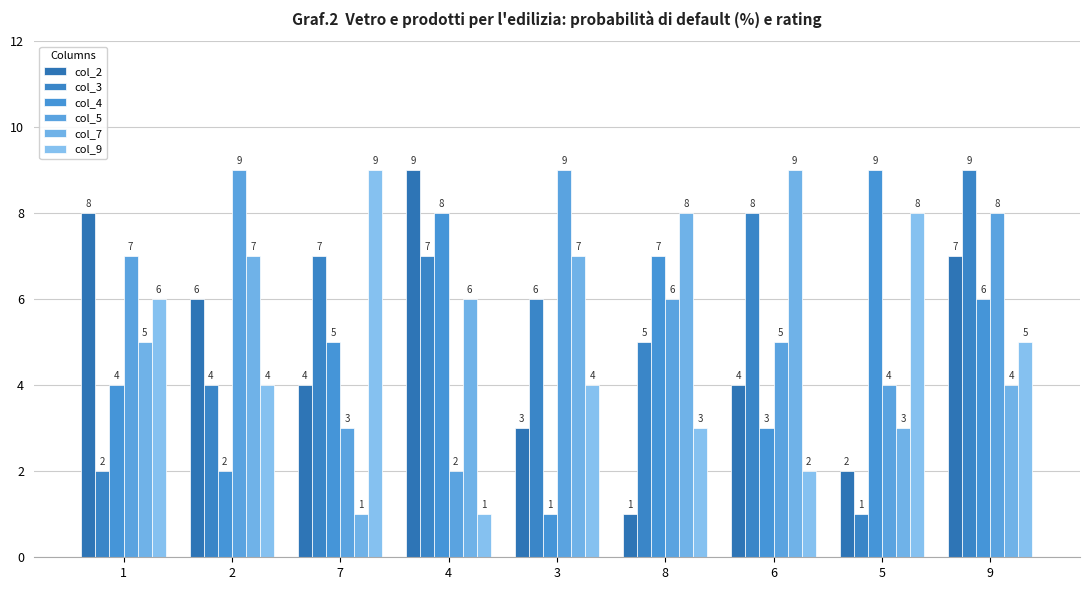

At how many categories does at least one series exceed 6?

9